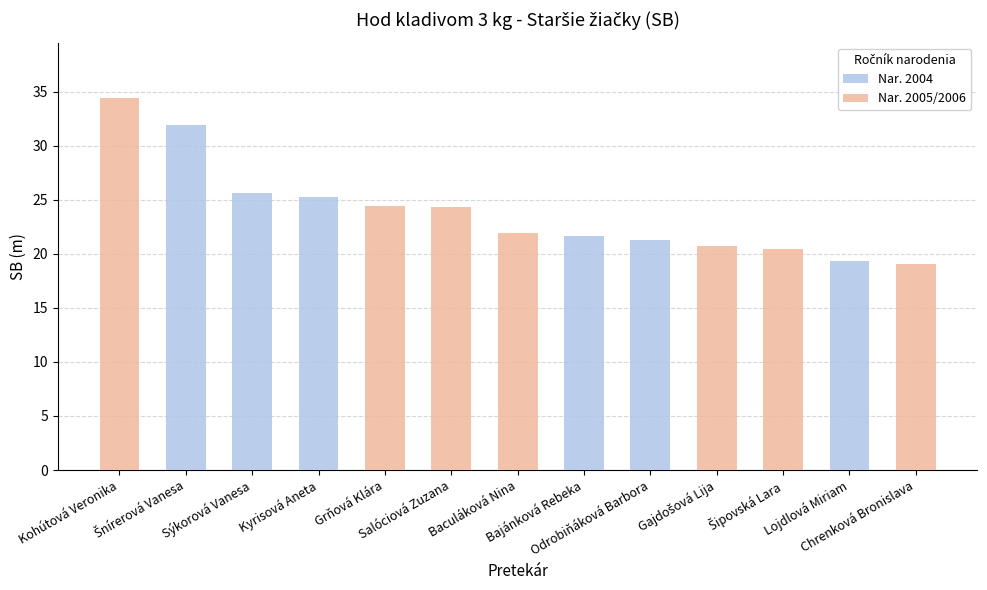

Which category has the lowest value across all series?

Chrenková Bronislava